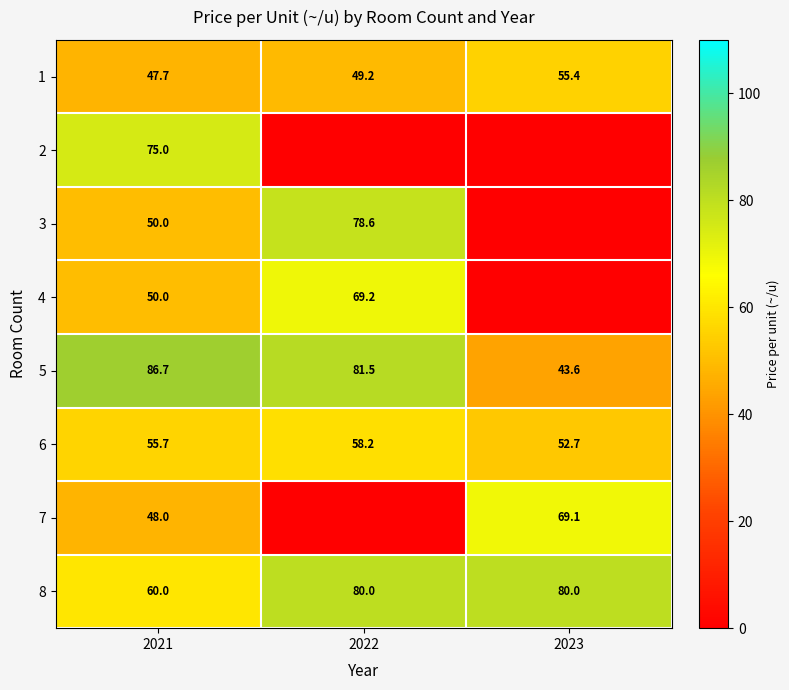

Is it true that 1 equals 30.7 at 2023?

False